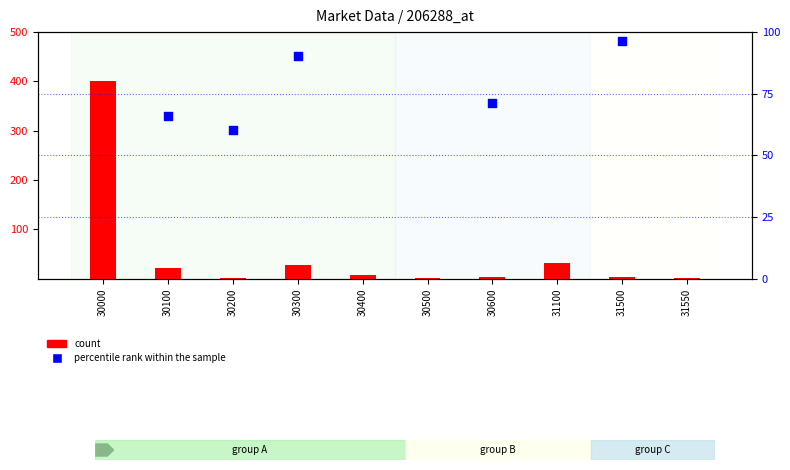

Which series contains the lowest Y value?

count